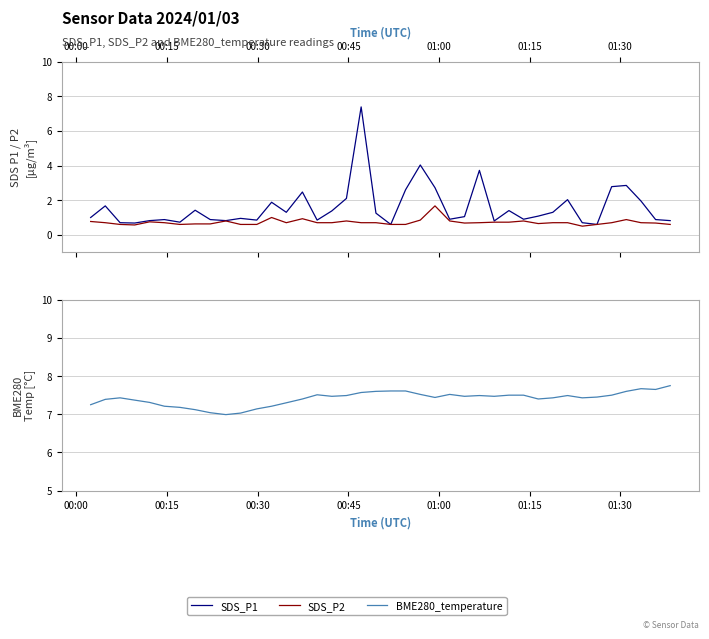

The value of SDS_P1 at 26 is 5.7. True or false?

False